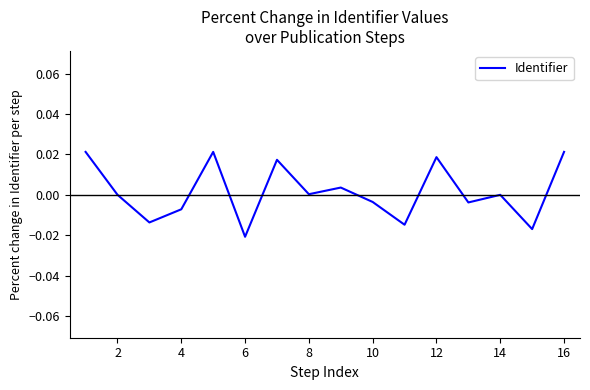

At which category does the chart reach its minimum across all series?

6